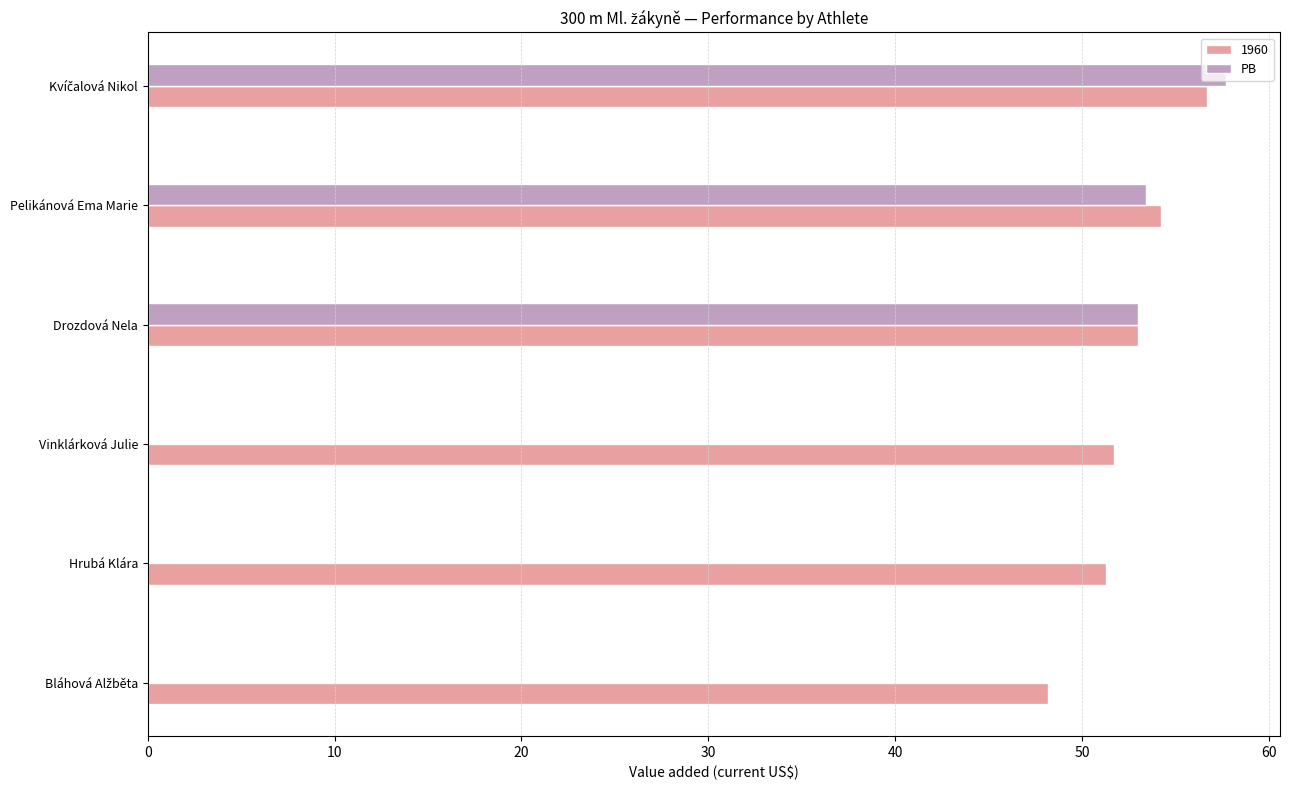

Which series has the largest total across all categories?

1960